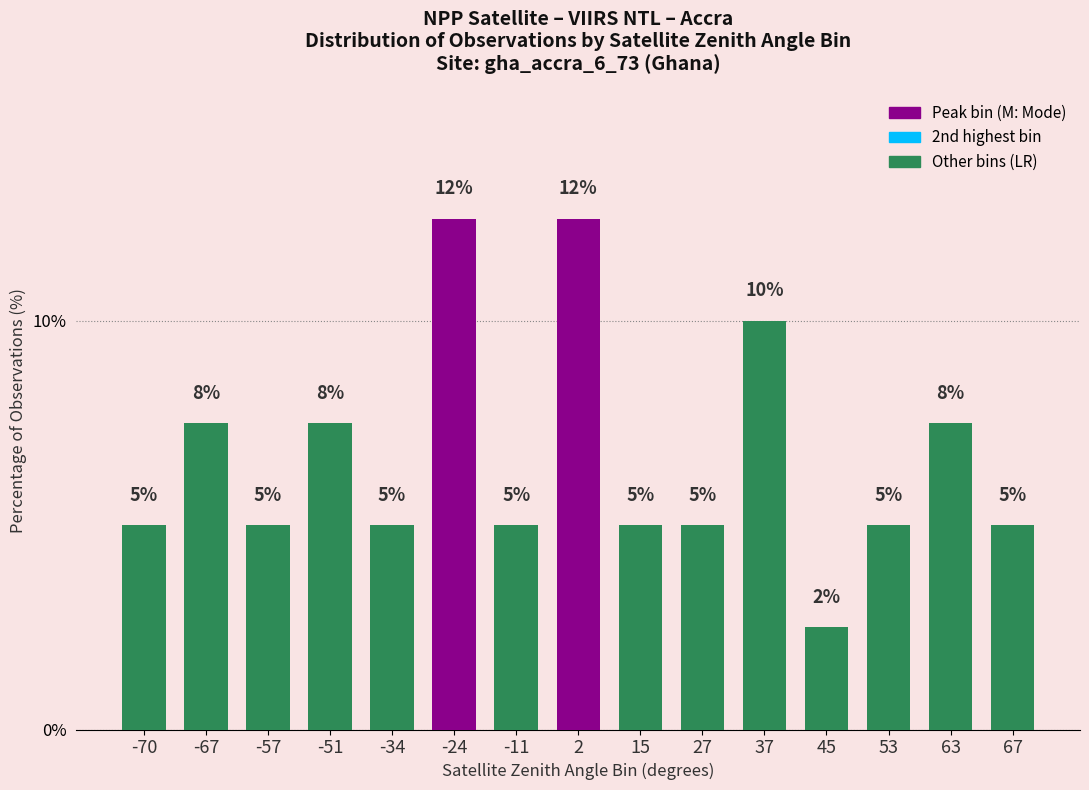

Approximately how many times larger is the value at -70 compared to 67?

1.0